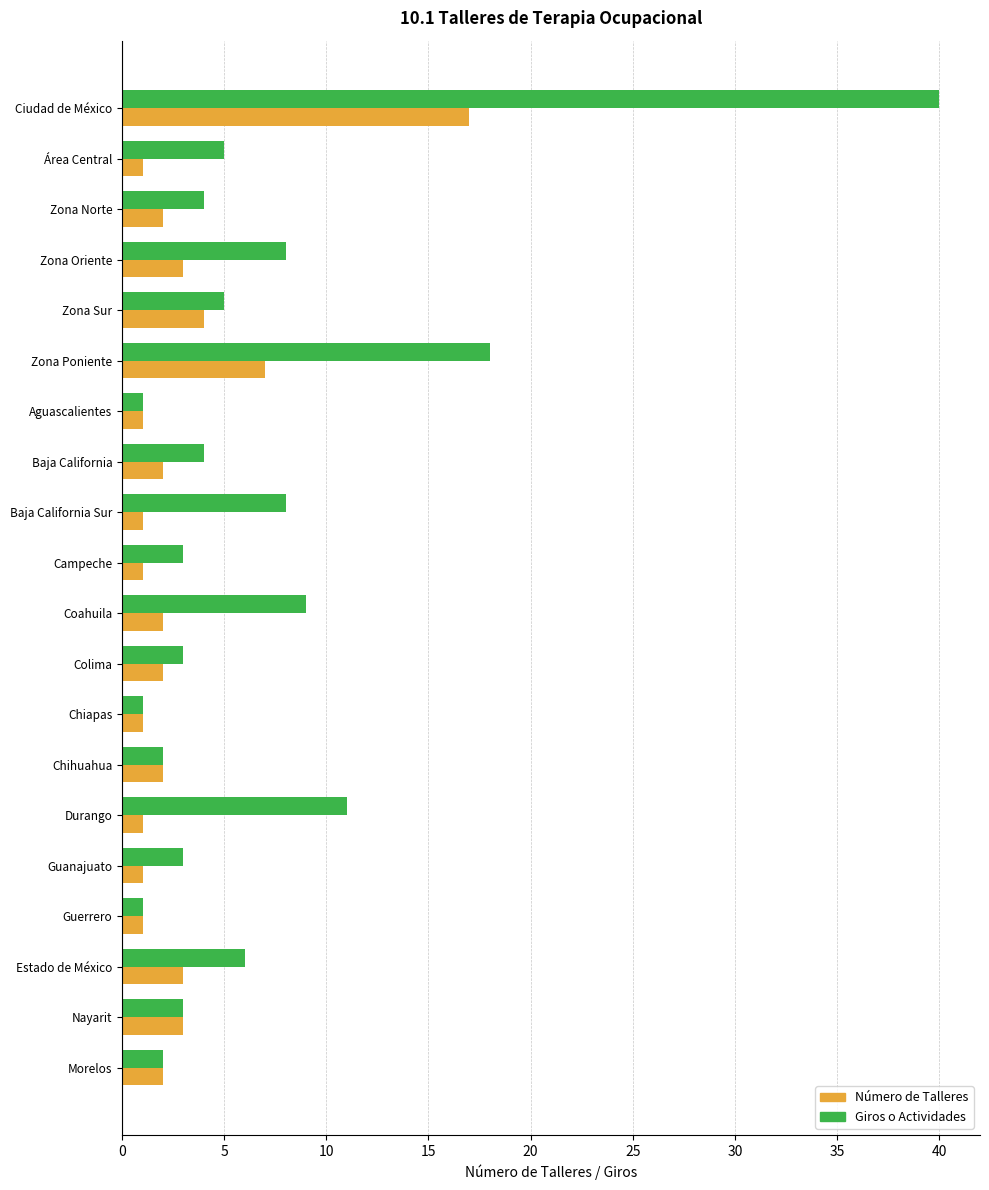

What is the sum of all Giros o Actividades values?

137